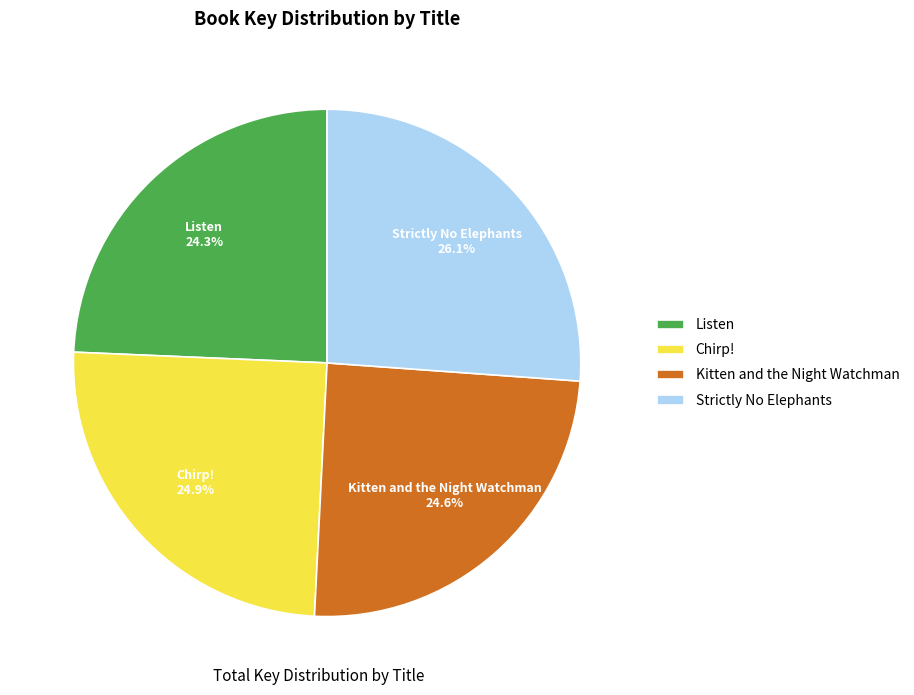

Which has a higher value, Listen or Strictly No Elephants?

Strictly No Elephants